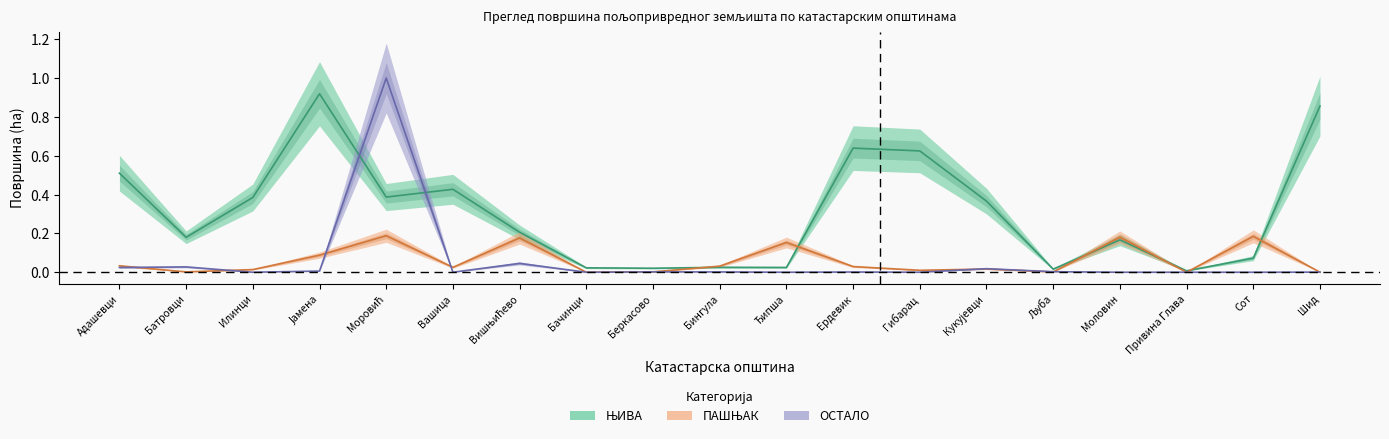

After their last crossing, which series has the higher values: ОСТАЛО or ЊИВА?

ЊИВА